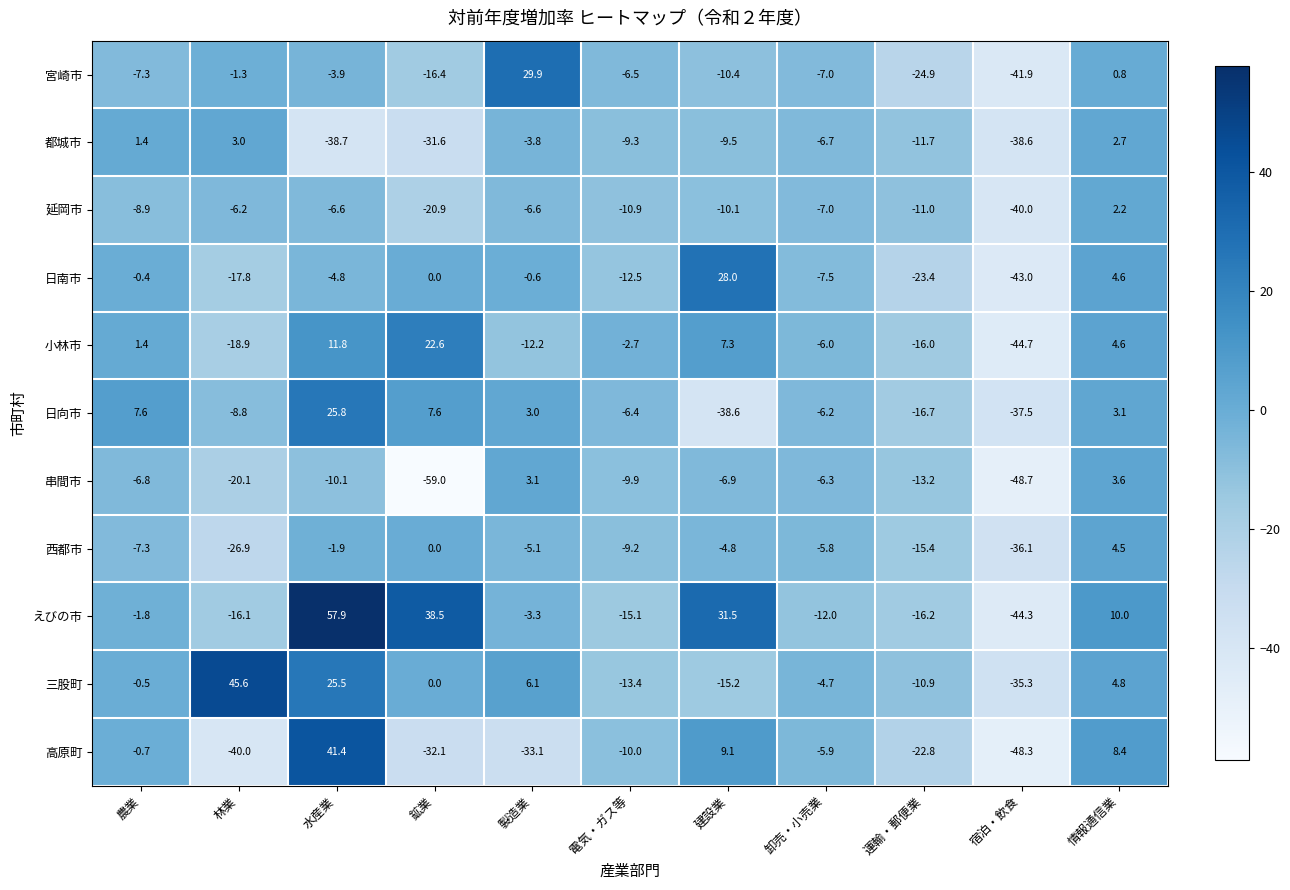

What is the average value of the 串間市 series?

-15.8